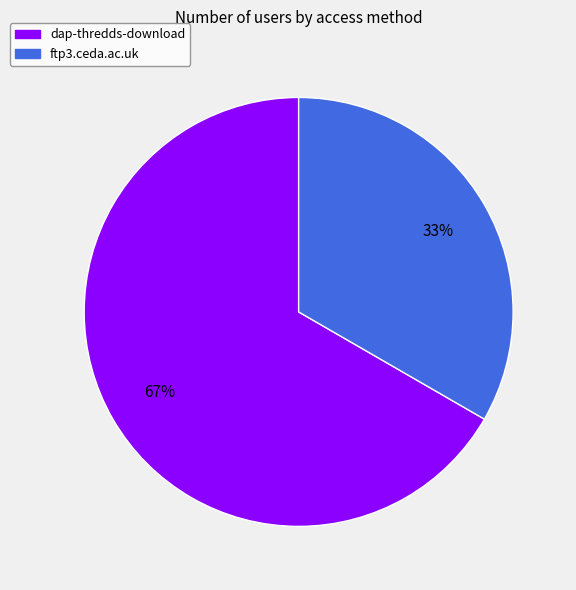

What percentage is the dap-thredds-download slice, to the nearest percent?

67%